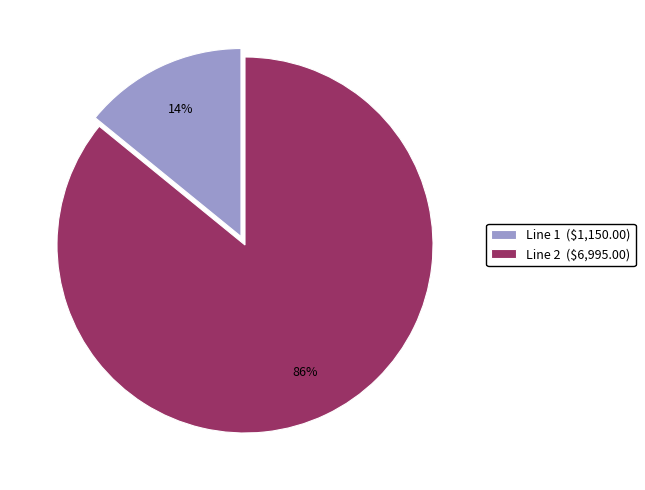

Does Line 1 represent more than half of the total?

No